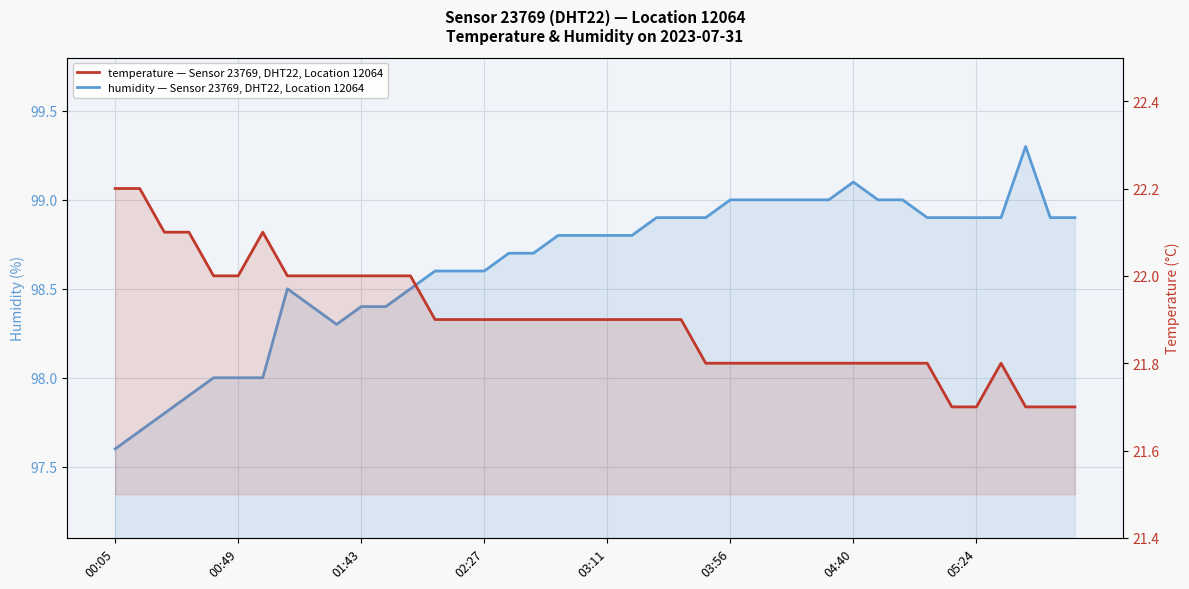

Read the humidity value at 11.

98.4